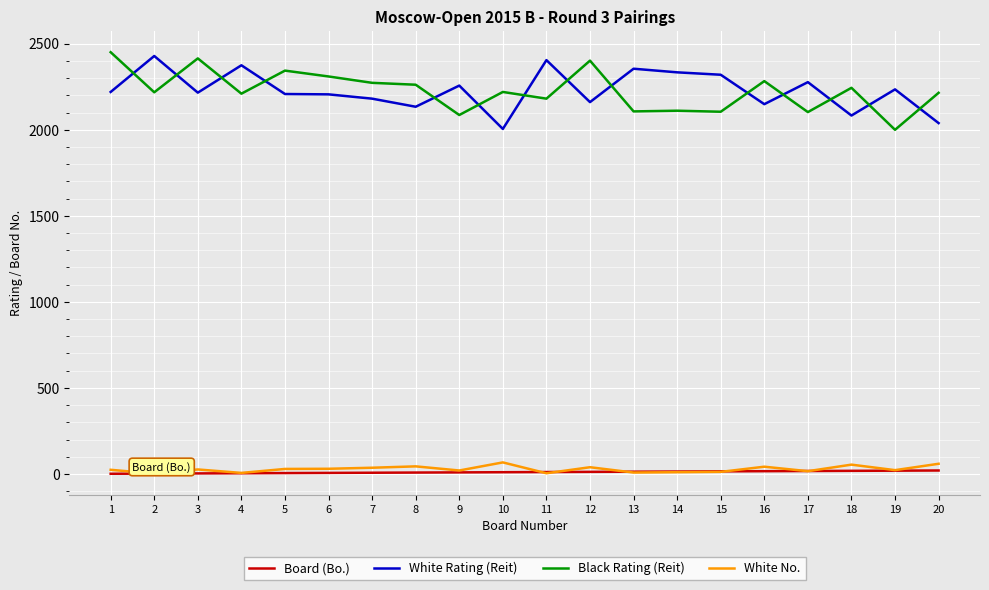

The value of White Rating (Reit) at 6 is 628. True or false?

False